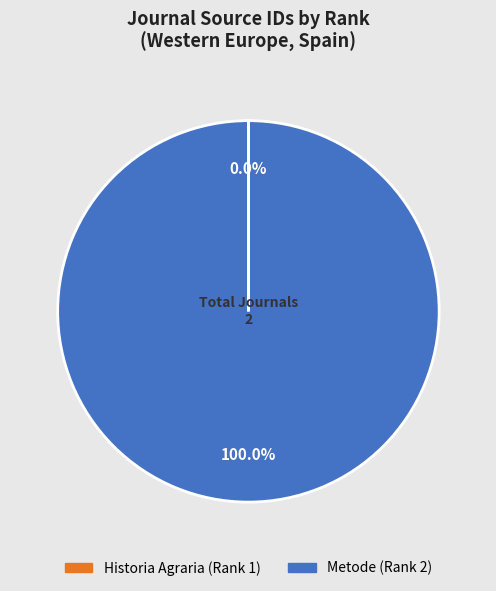

Which category accounts for the majority?

Metode (Rank 2)